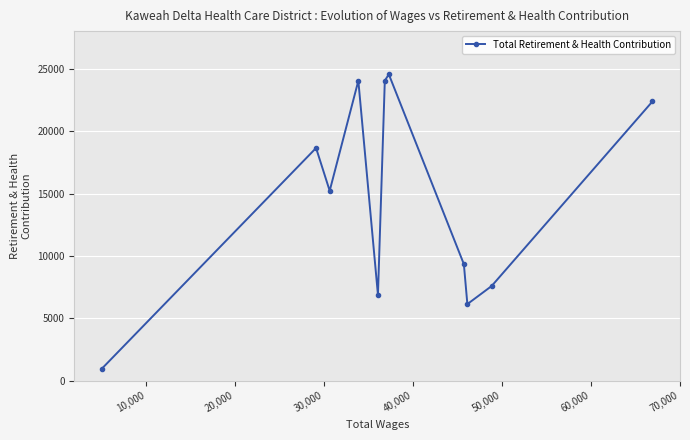

What is the sum of all values?

159798